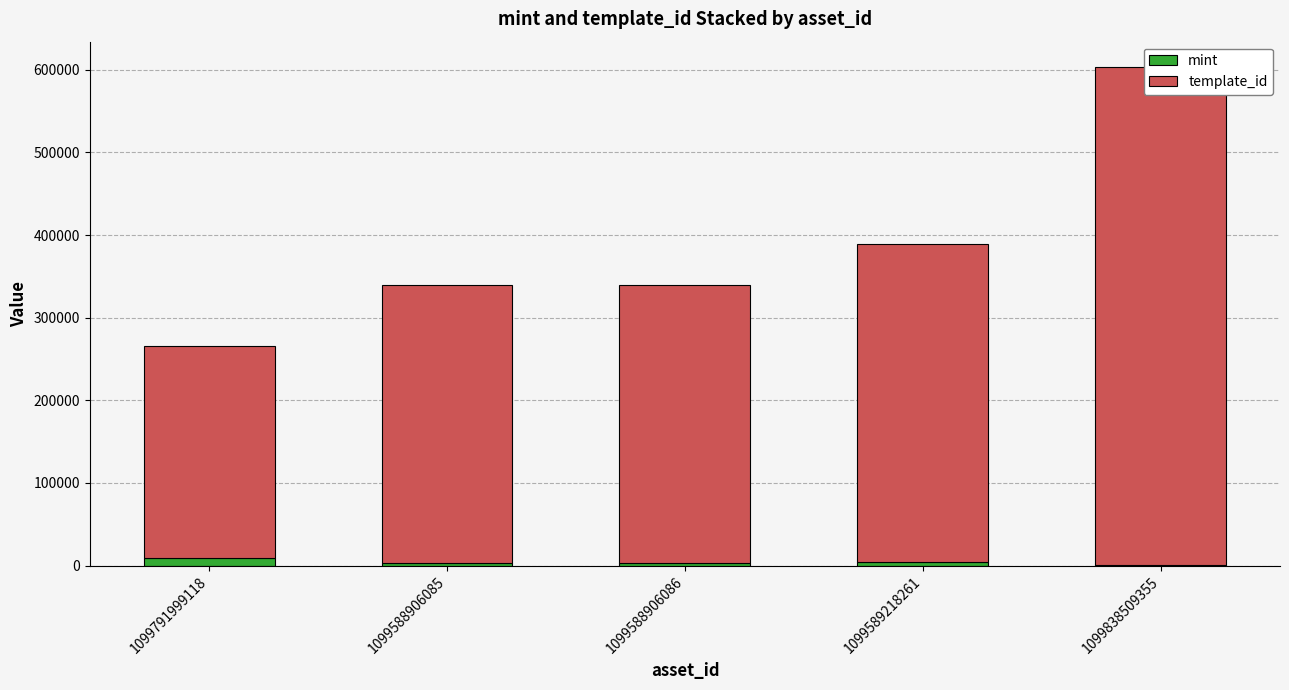

Read the mint value at 1099588906086.

3219